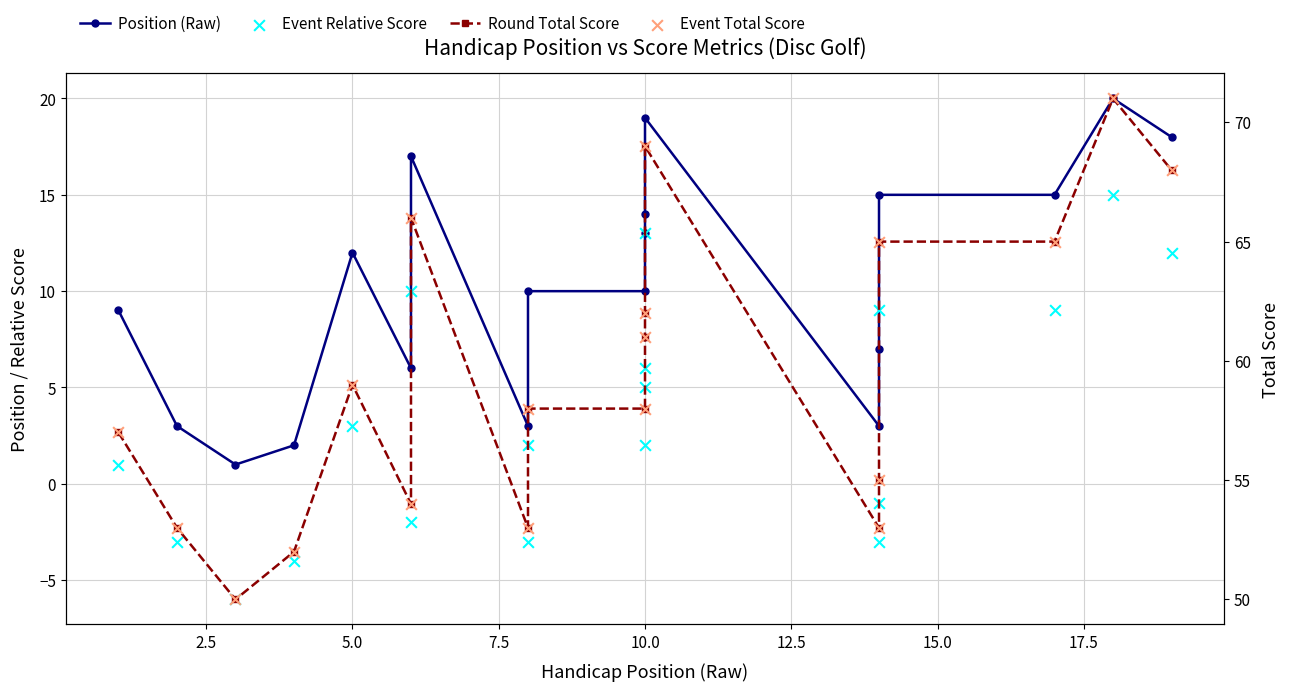

Which series has the largest total across all categories?

Round Total Score